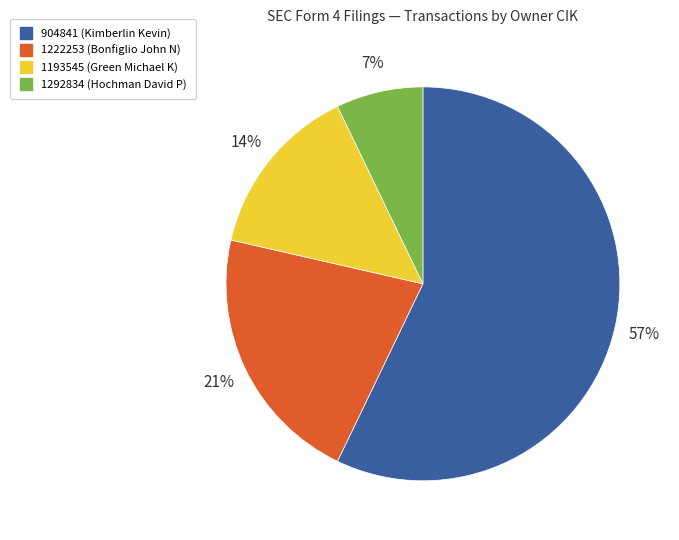

How many segments does this pie chart have?

4